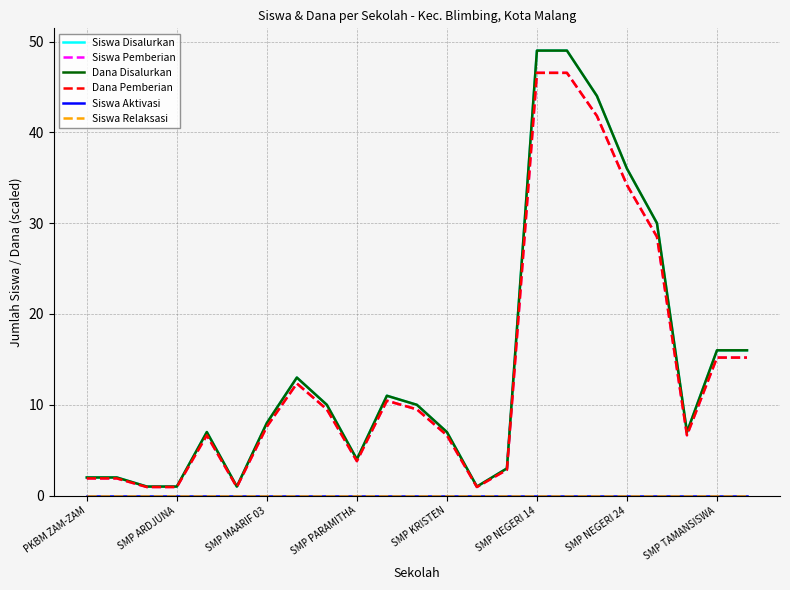

What is the sum of all Siswa Pemberian values?

311.6